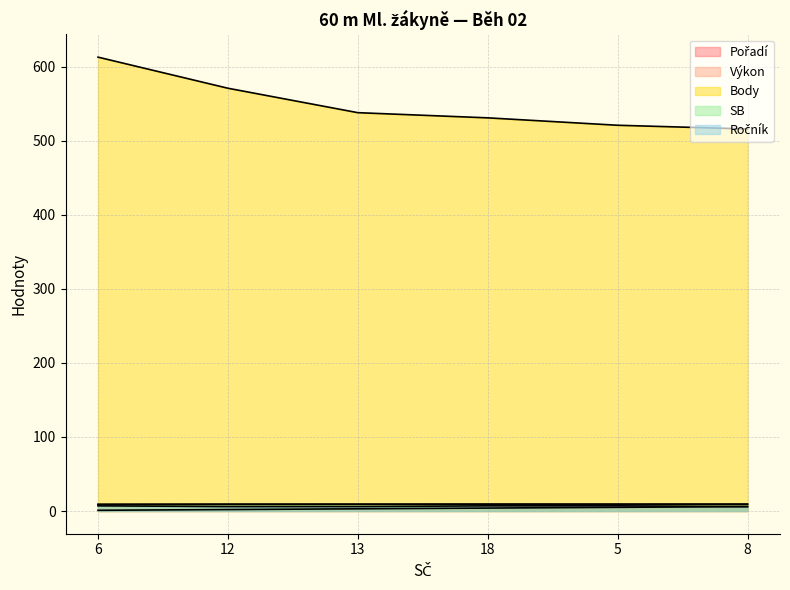

What are all the series names shown in the legend?

Pořadí, Výkon, Body, SB, Ročník